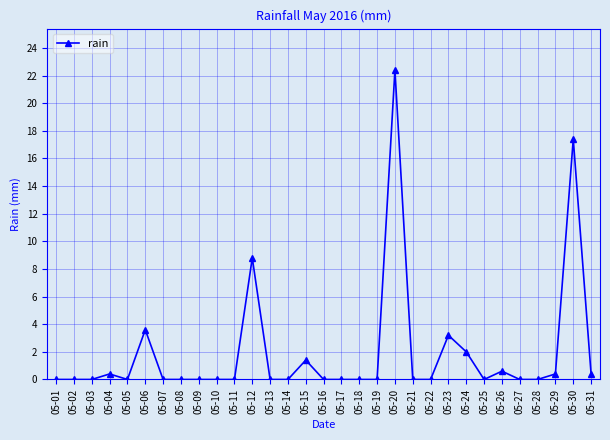

Reading left to right, what are all the values shown in this chart?

0.0	0.0	0.0	0.4	0.0	3.6	0.0	0.0	0.0	0.0	0.0	8.8	0.0	0.0	1.4	0.0	0.0	0.0	0.0	22.4	0.0	0.0	3.2	2.0	0.0	0.6	0.0	0.0	0.4	17.4	0.4